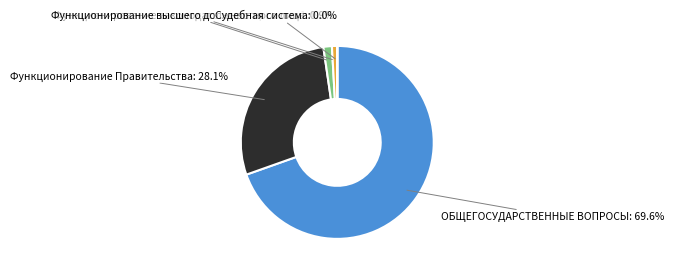

To the nearest percent, what portion does Функционирование высшего должностного лица represent?

1%